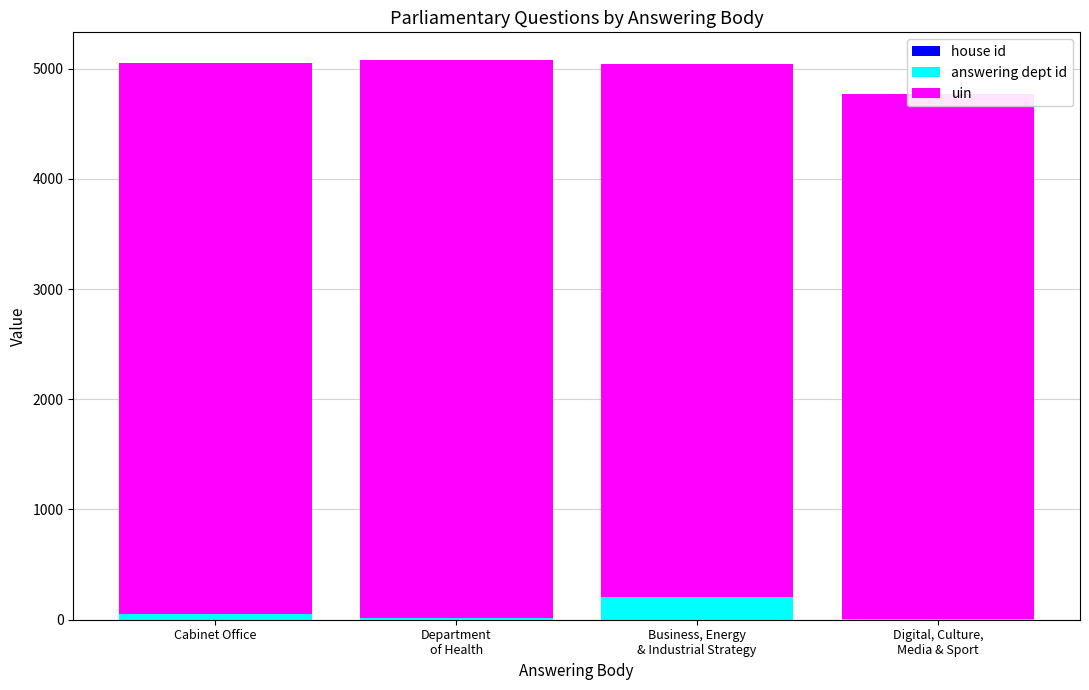

What position from the left is Digital, Culture,
Media & Sport?

4